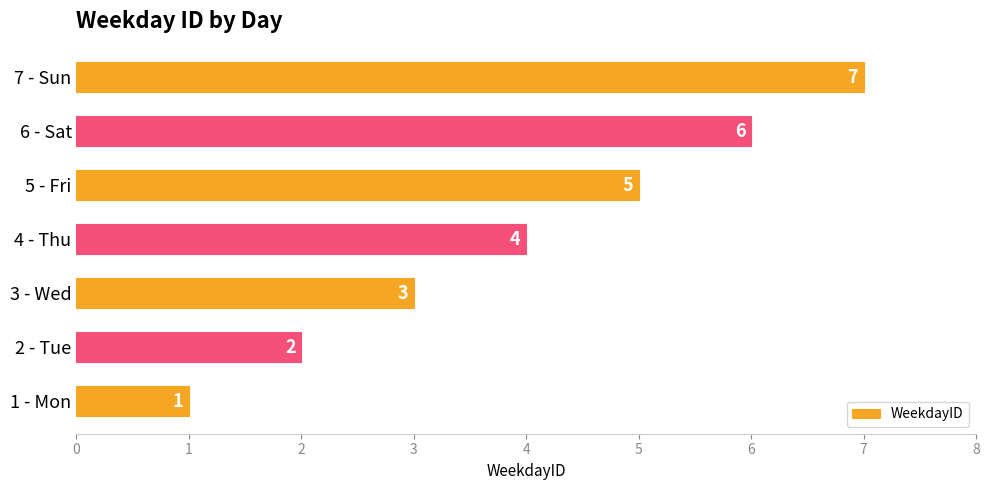

The chart shows a value of 4 at 6 - Sat. True or false?

False